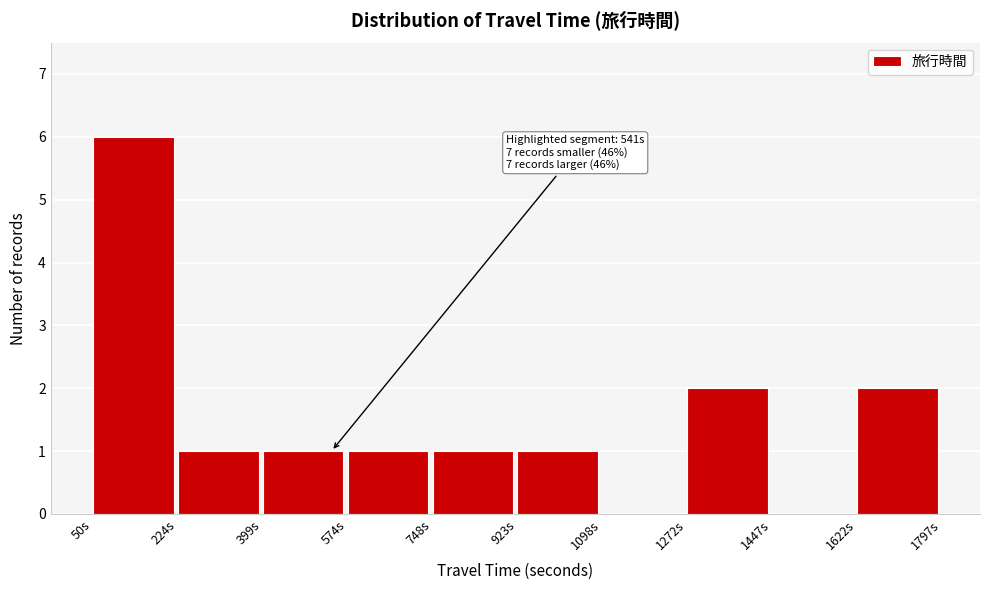

Which range on the x-axis has the tallest bar?

60 to 220